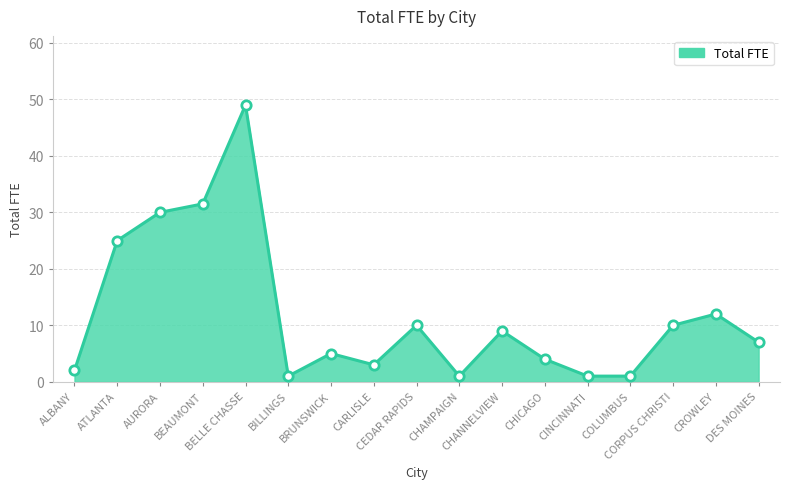

Which has a higher value, CHICAGO or BELLE CHASSE?

BELLE CHASSE